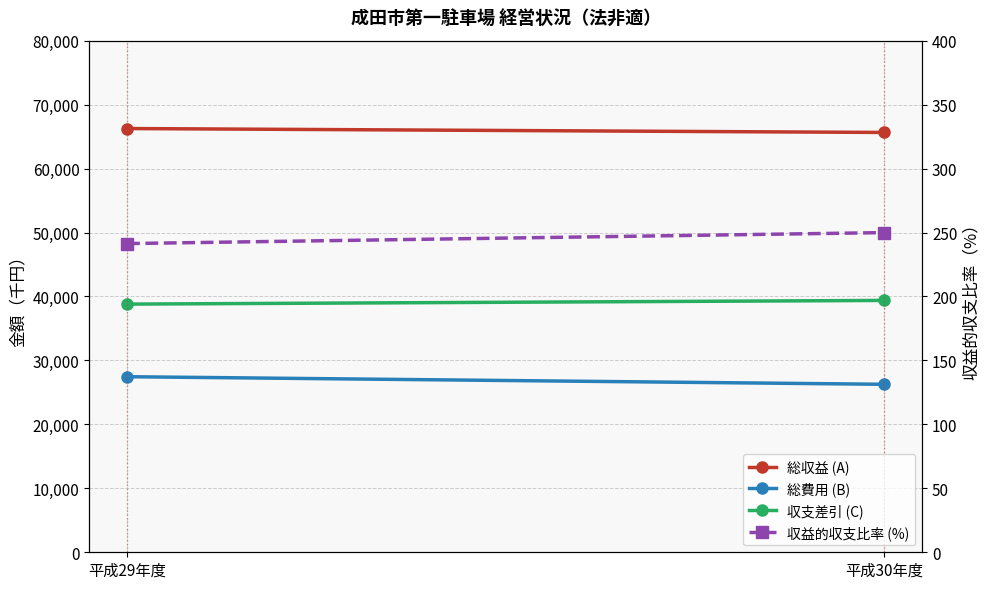

What is the sum of the 総収益 (A) values at 平成29年度 and 平成30年度?

131908.0